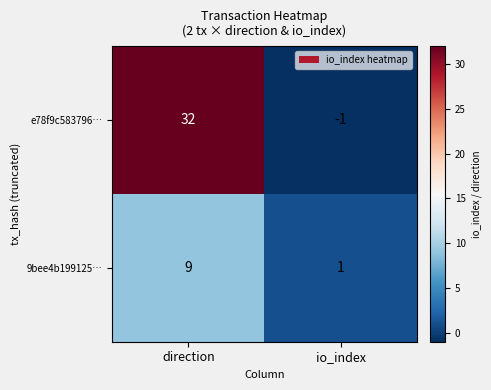

At which category is the sum across all series the highest?

direction